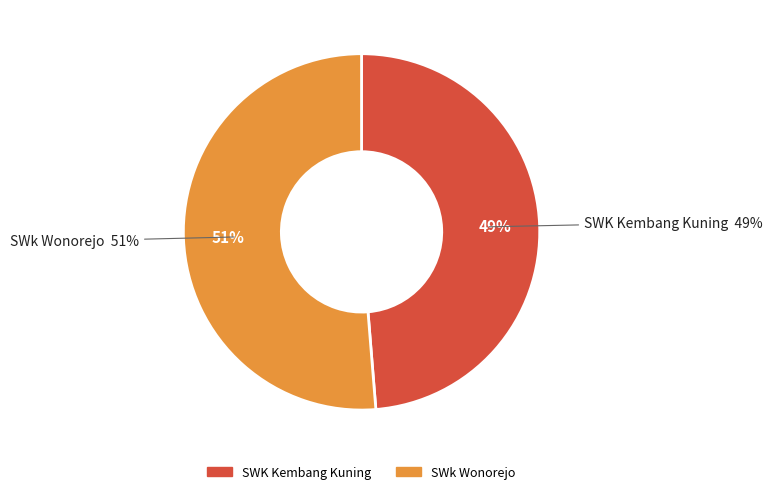

Which slice is the largest?

SWk Wonorejo